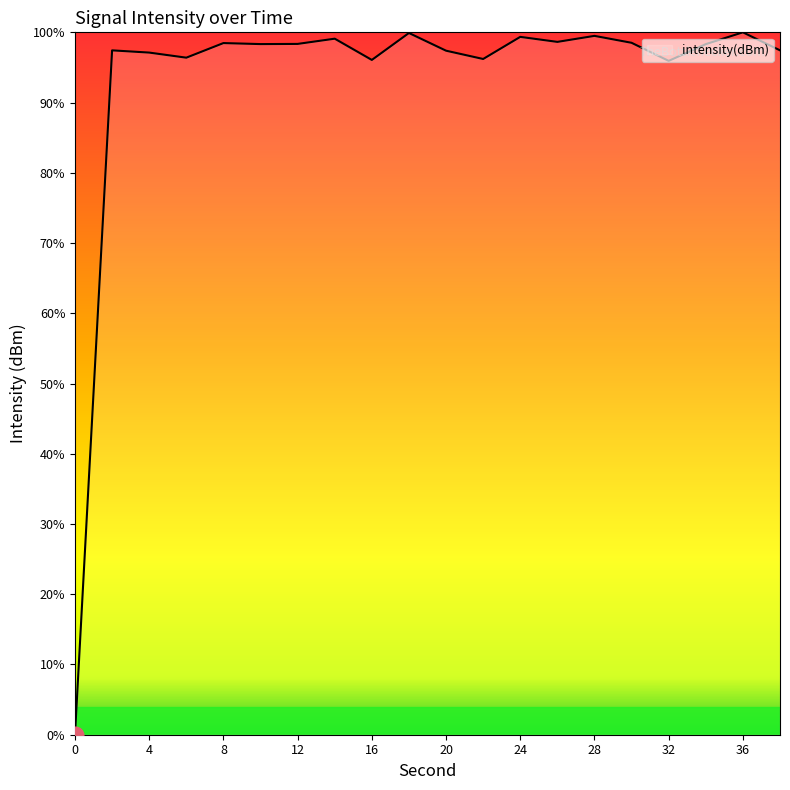

What is the greatest value displayed?

100.0